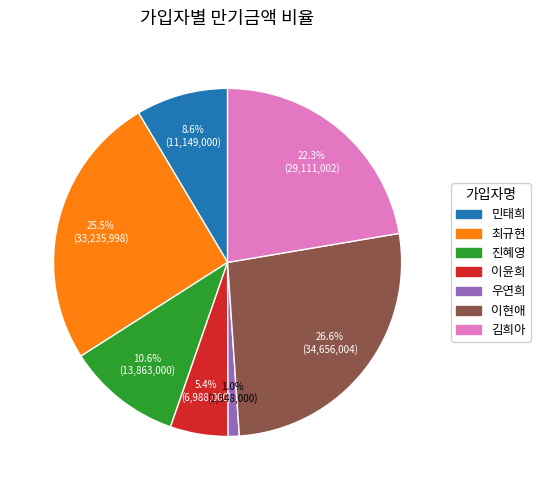

Combined, do 우연희 and 진혜영 account for over 50%?

No